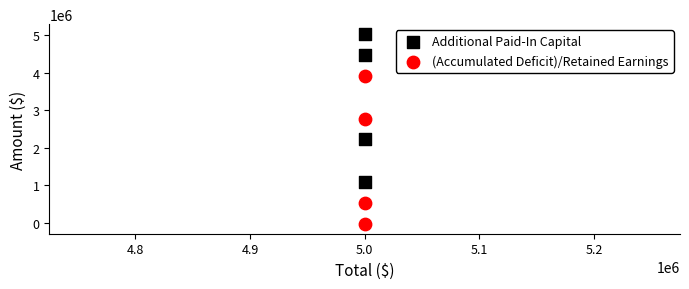

Which series reaches the minimum Y coordinate?

(Accumulated Deficit)/Retained Earnings